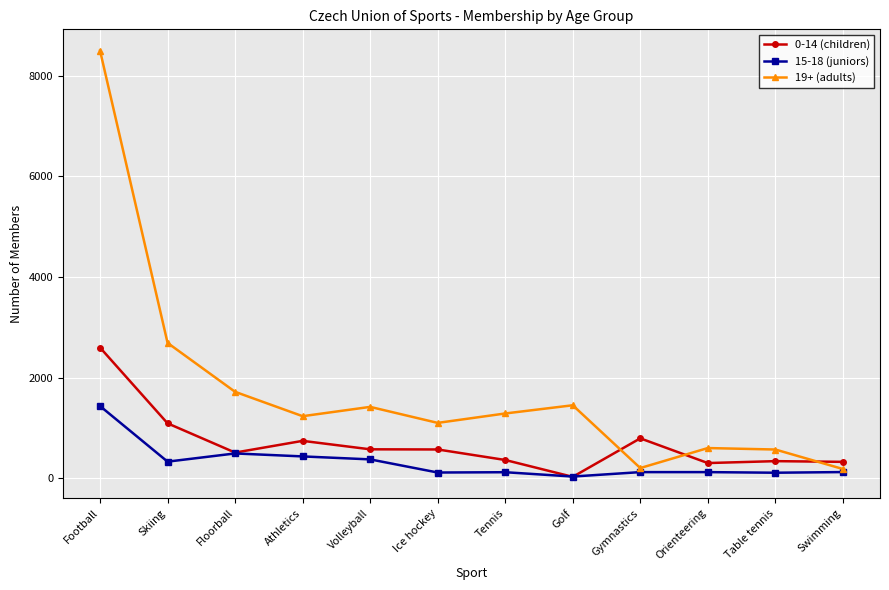

The value of 15-18 (juniors) at Football is 1437. True or false?

True